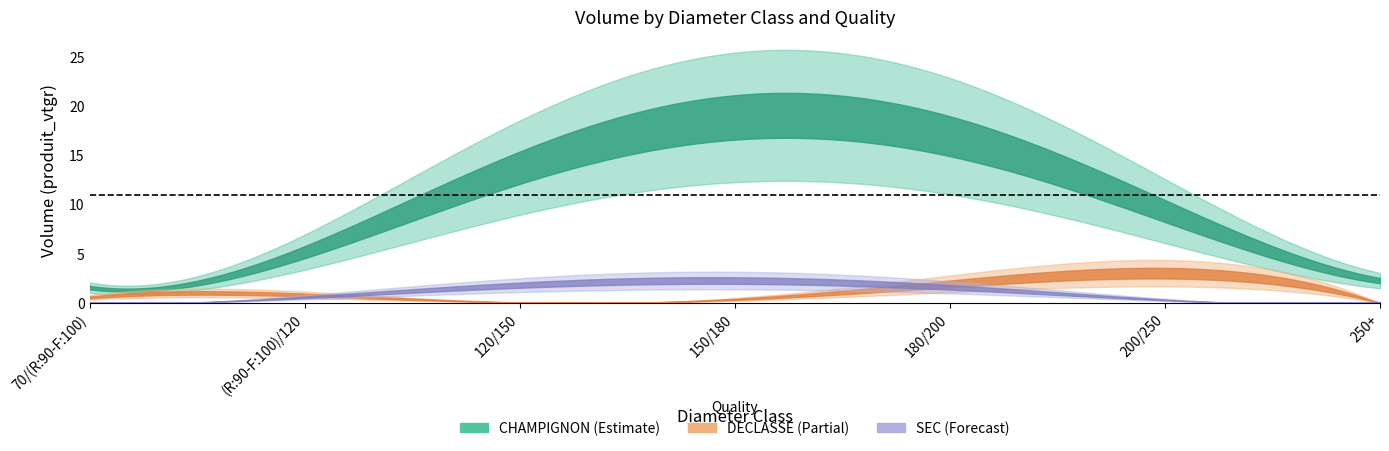

The value of produit_vtgr_CHAMPIGNON at 70/(R:90-F:100) is 1.9. True or false?

False